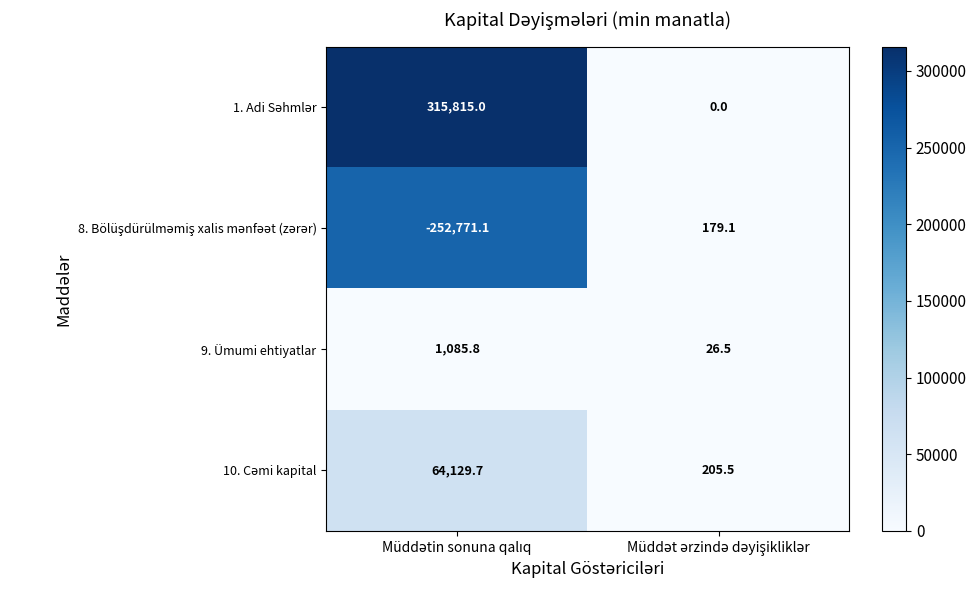

What is the minimum value shown in the chart?

-252771.1